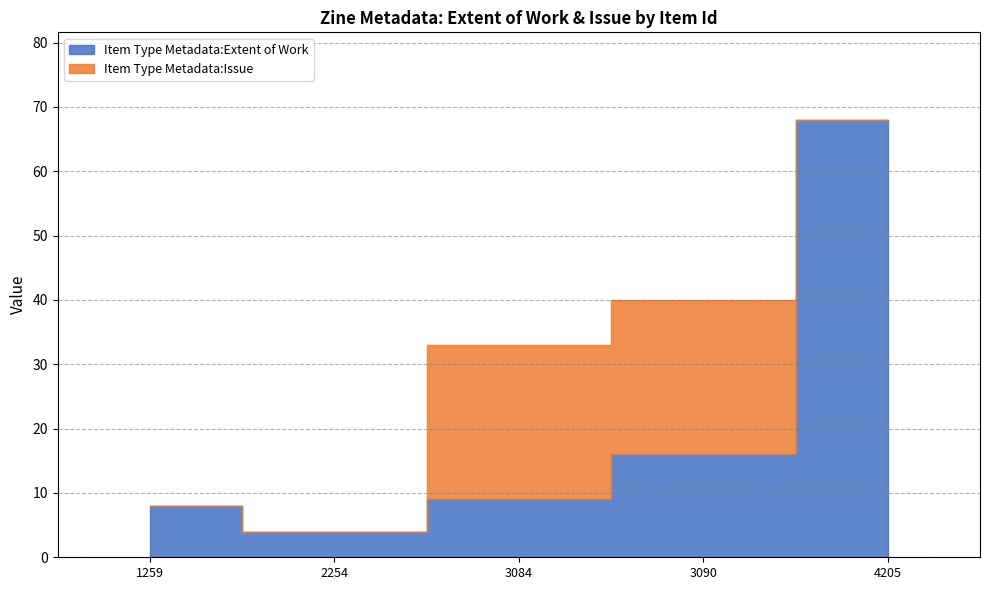

How many values in Item Type Metadata:Issue are above zero?

2